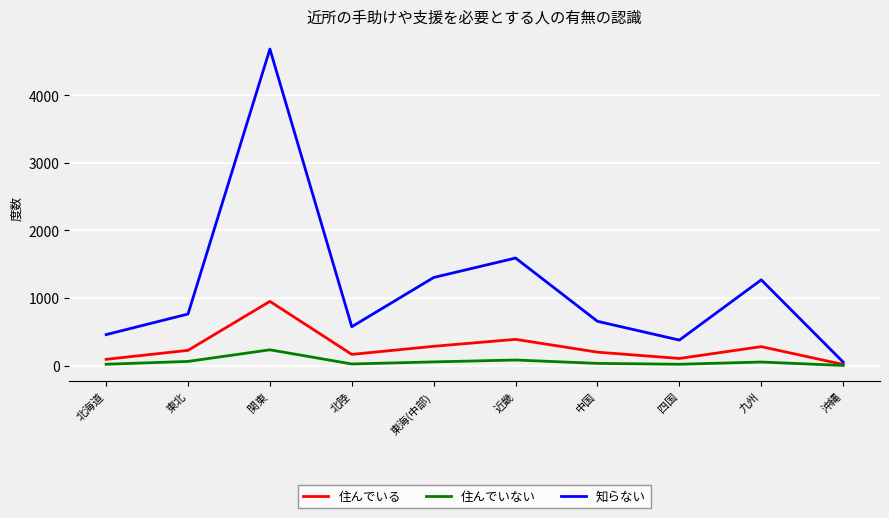

True or false: 知らない has more than 0 interior local peaks.

True